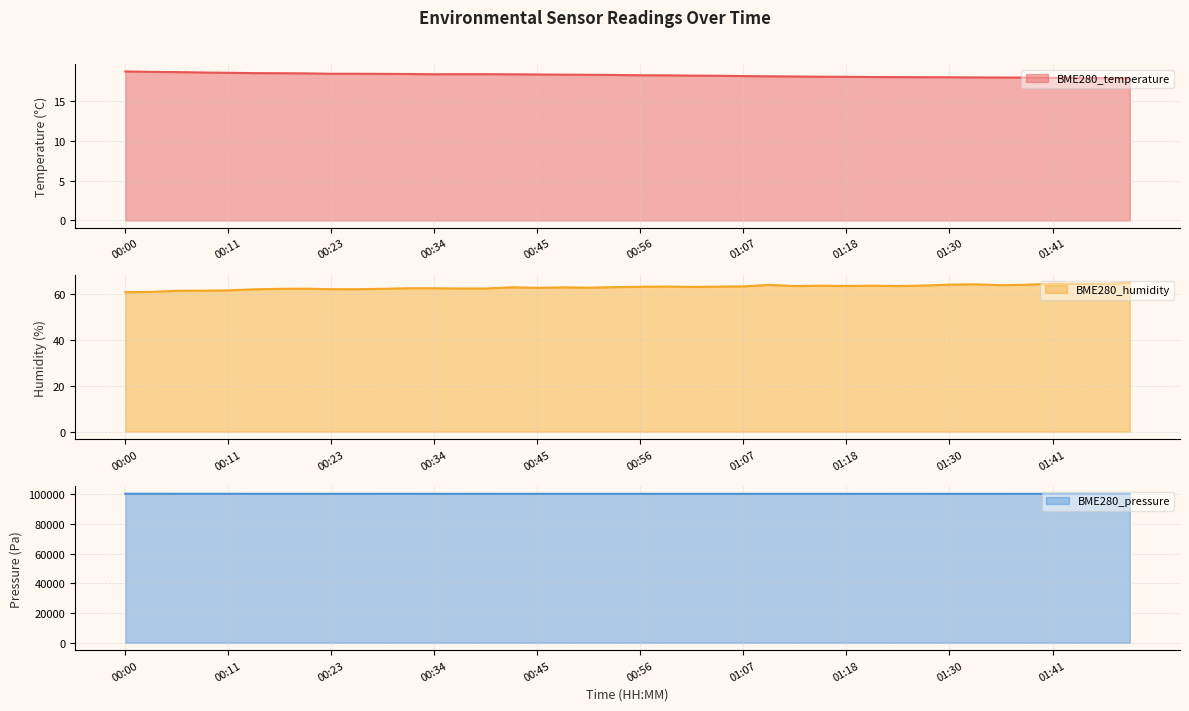

What is the sum of the BME280_humidity values at 00:20 and 01:02?

125.5